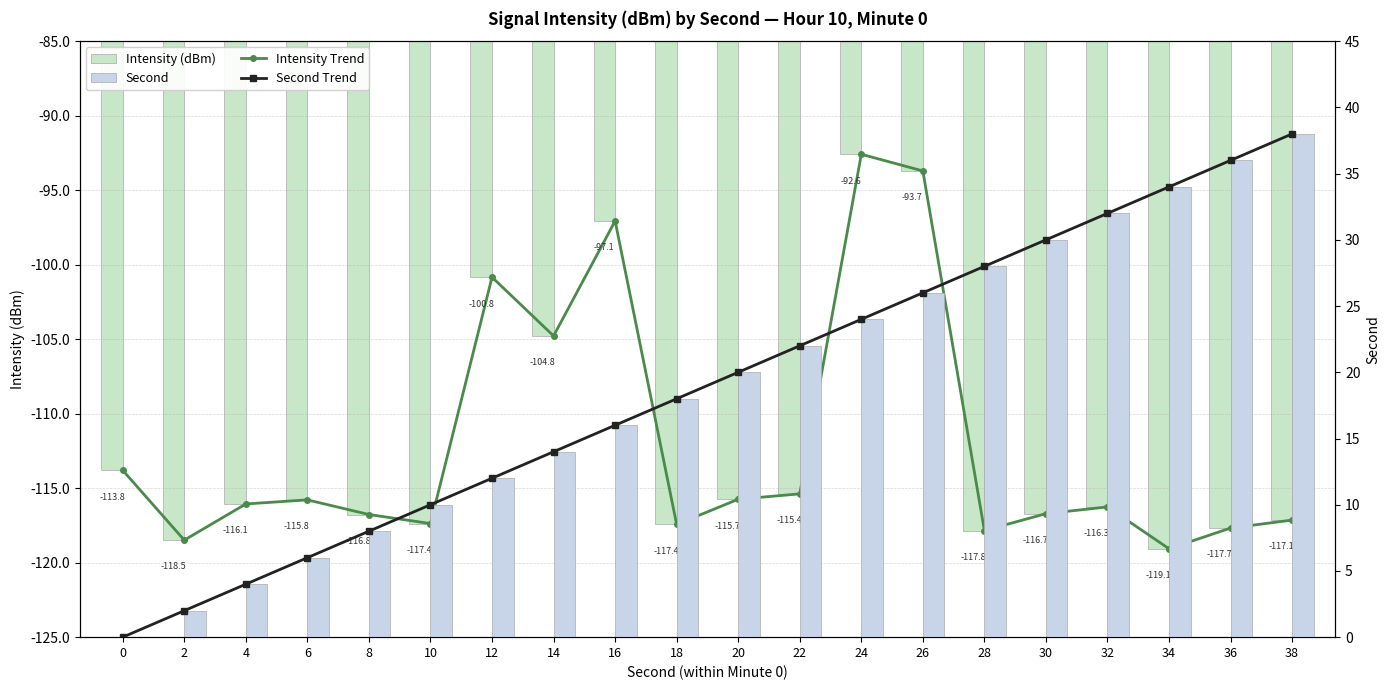

What is the total value across all series at 16?

-162.1